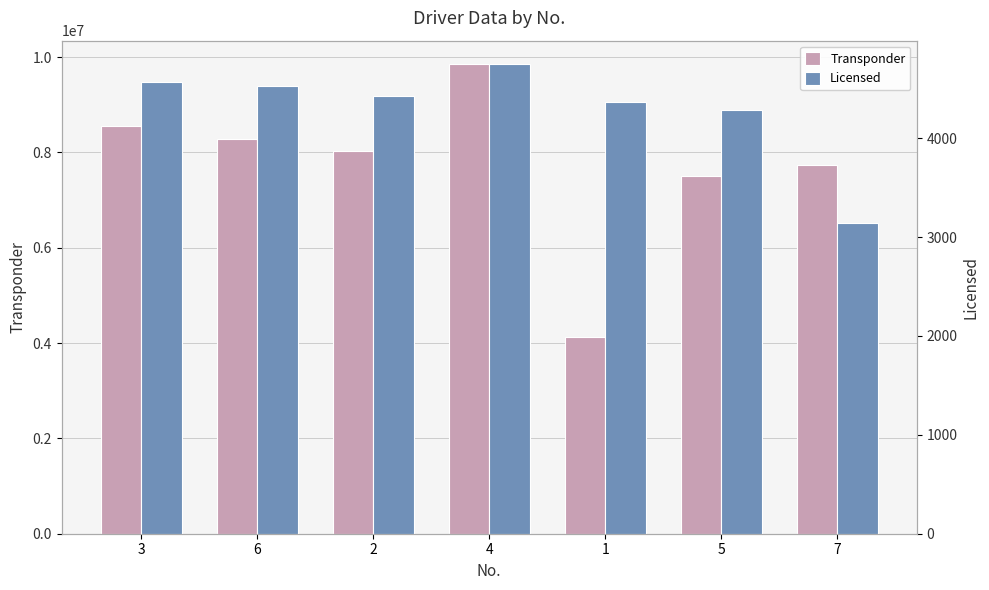

How many groups of bars are there?

7